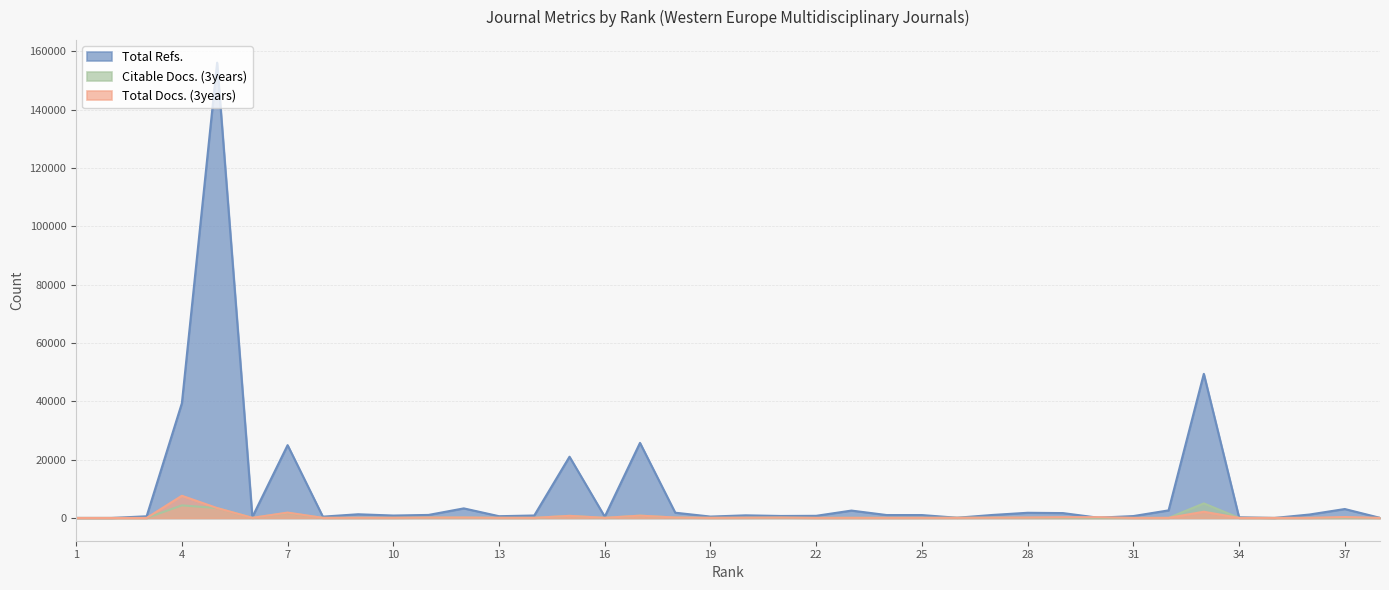

Rank the categories by Citable Docs. (3years) value from highest to lowest.

33, 4, 5, 7, 17, 15, 18, 12, 11, 21, 27, 28, 20, 29, 37, 9, 26, 10, 13, 23, 25, 16, 19, 14, 6, 24, 8, 22, 32, 36, 31, 34, 30, 38, 35, 1, 2, 3